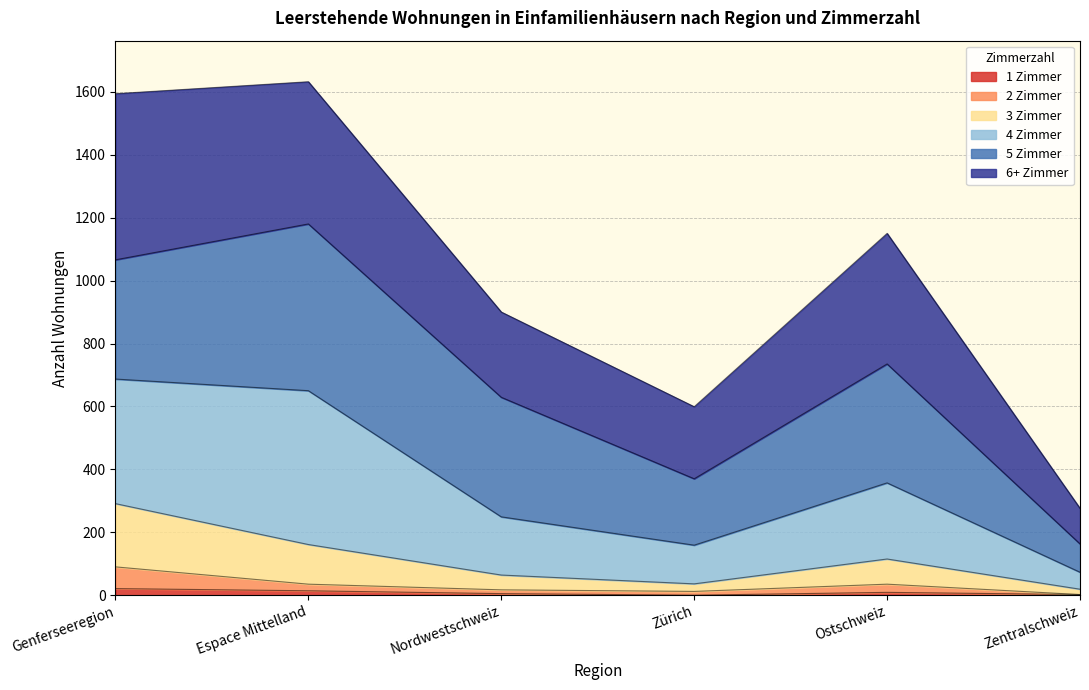

Is it true that 3 Zimmer equals 38 at Nordwestschweiz?

False